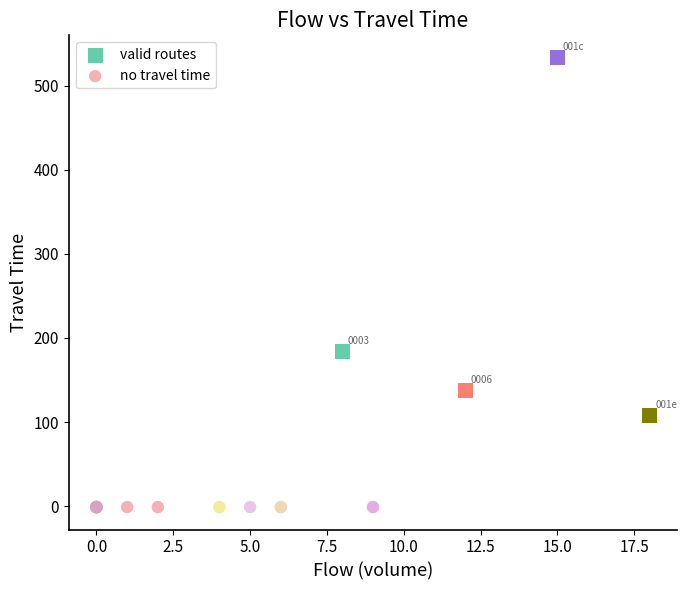

Which series reaches the minimum Y coordinate?

no travel time